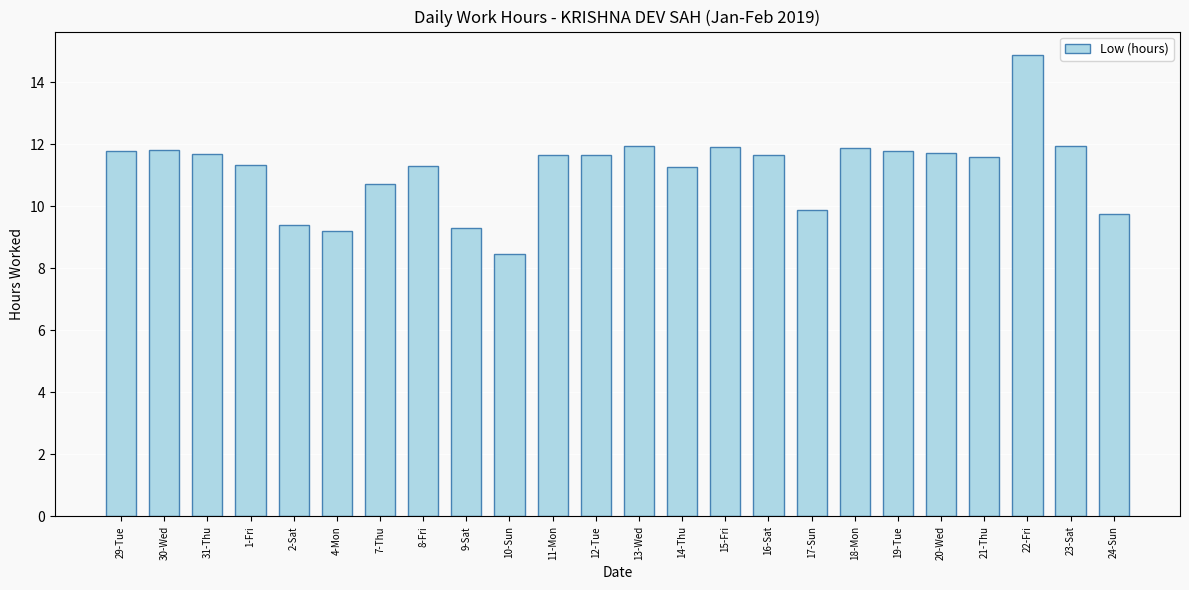

What is the sum of the values at 24-Sun and 29-Tue?

21.5